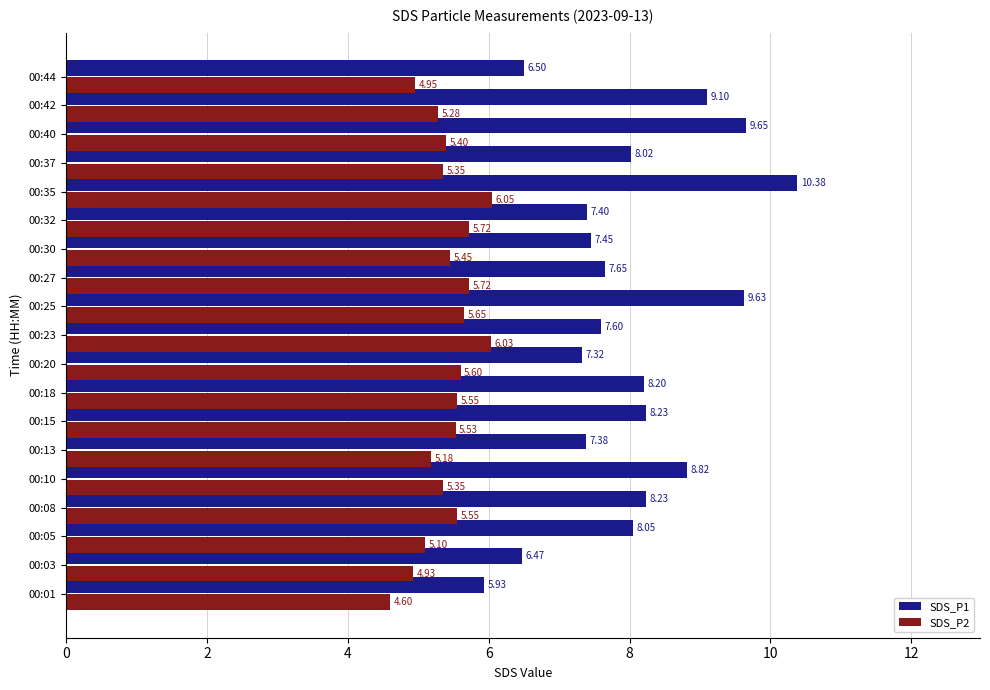

What is the difference between the maximum and second lowest values in the SDS_P1 series?

3.9